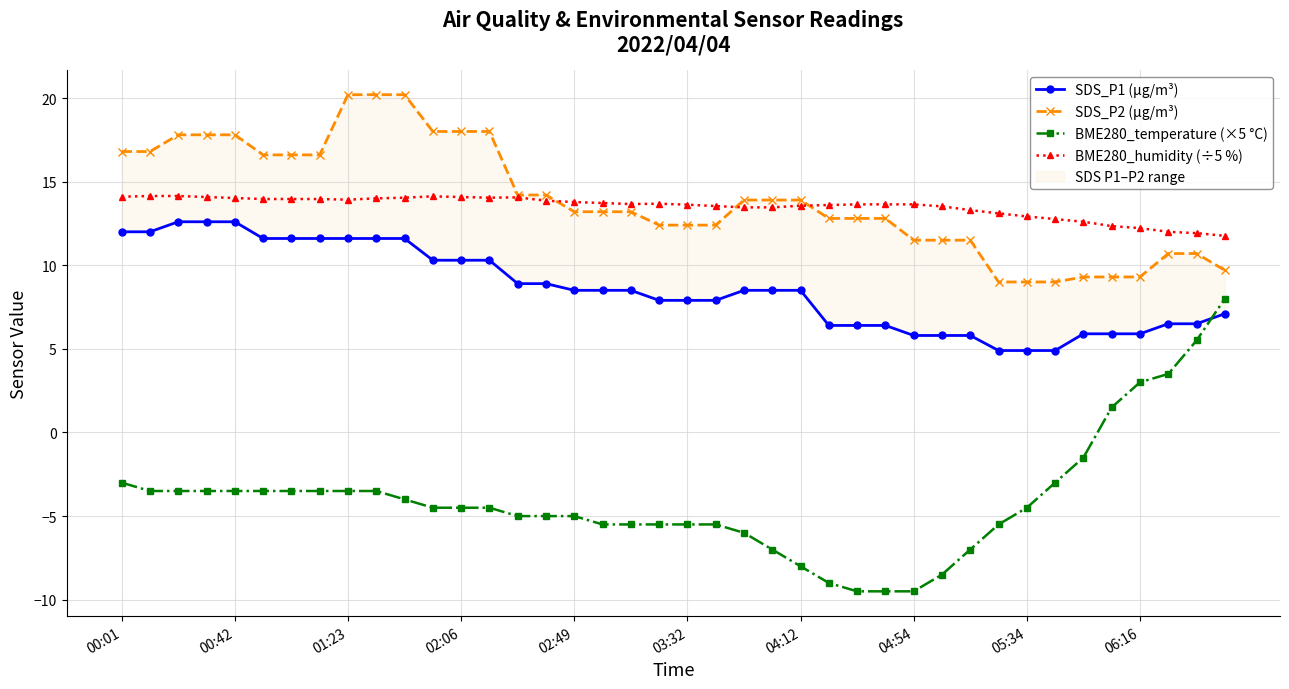

At how many categories does at least one series exceed 10?

40